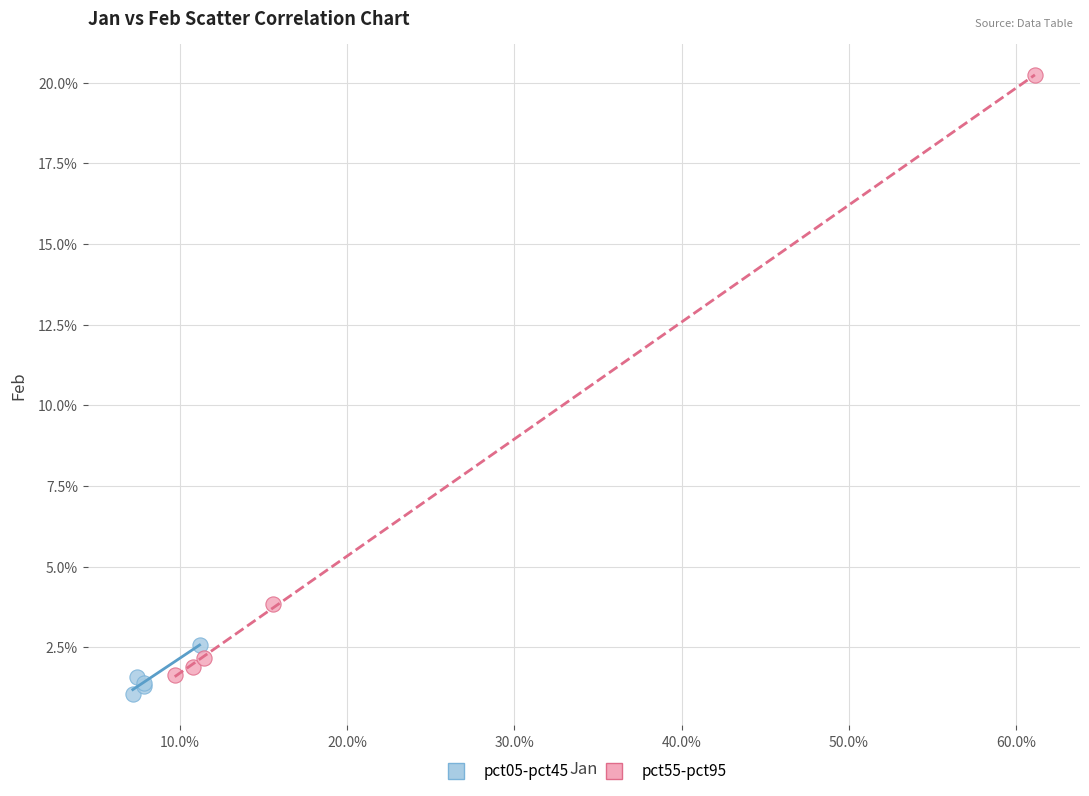

What are all the series names shown in the legend?

pct05-pct45, pct55-pct95